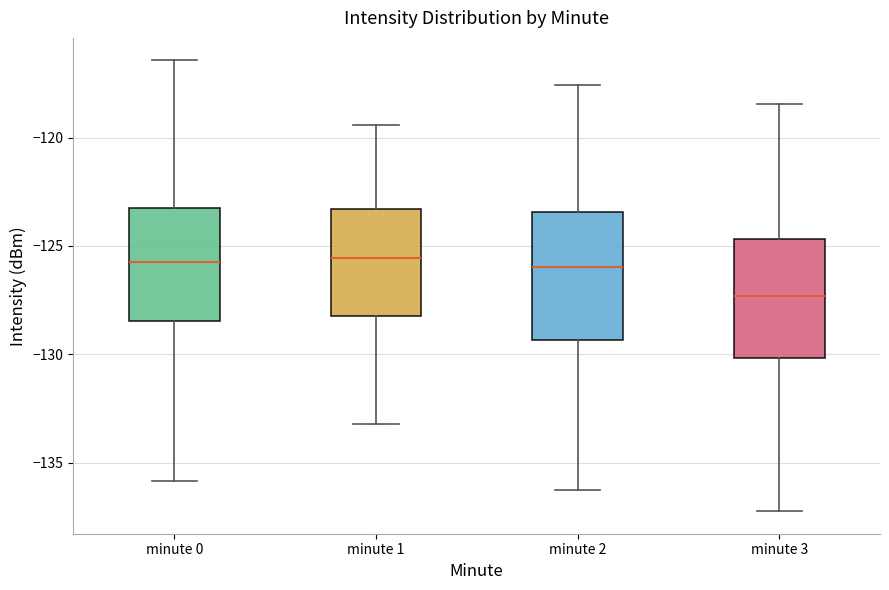

Reading left to right, transcribe this box plot: for each box, give where its median line is, the range the box spans, and where its two whiskers end, as read against the y-axis. The values are not printed on the chart, so give them approximately, as read against the axis.

minute 0: median -126.0, box -128.5 to -123.0, whiskers -136.0 to -116.5
minute 1: median -125.5, box -128.5 to -123.5, whiskers -133.0 to -119.5
minute 2: median -126.0, box -129.5 to -123.5, whiskers -136.0 to -117.5
minute 3: median -127.5, box -130.0 to -124.5, whiskers -137.0 to -118.5